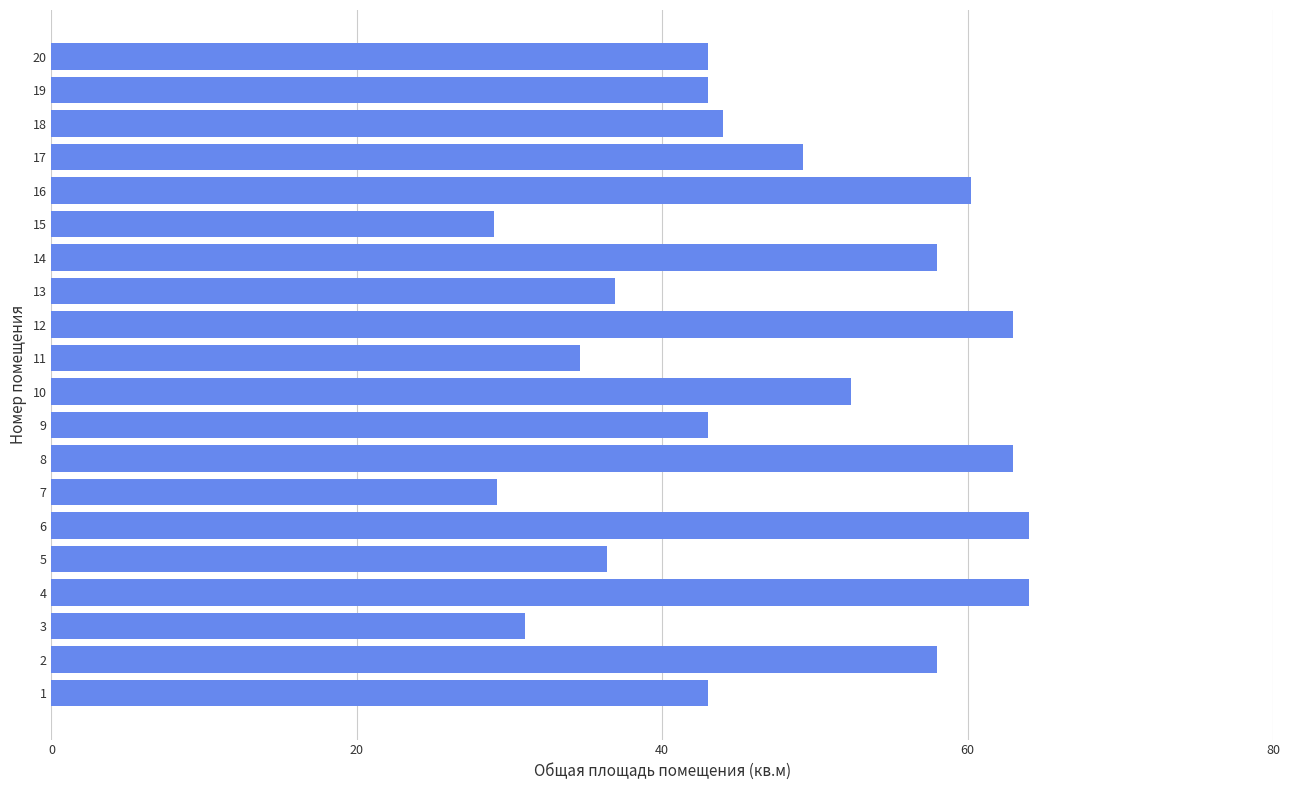

How many data points are less than 44?

10